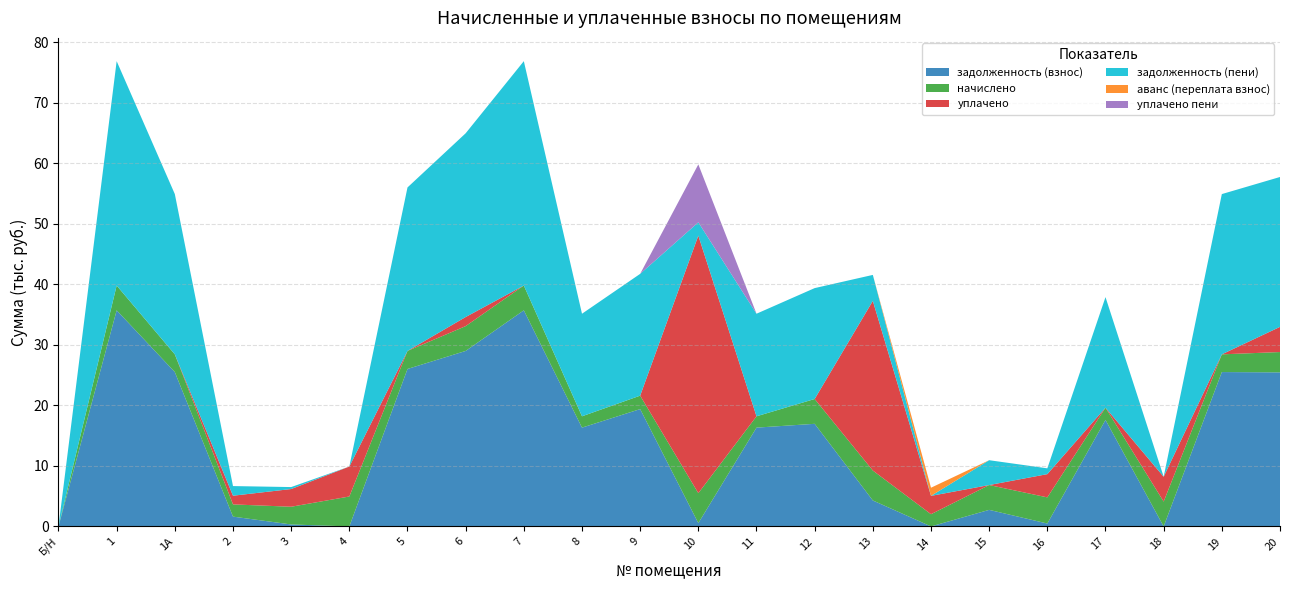

Reading right to left, extract all data points from this chart.

задолженность (взнос): 25443.2	25494.0	0.0	17591.0	479.6	2733.9	0.0	4286.5	16946.0	16316.2	549.2	19375.4	16316.2	35691.6	28982.6	26003.9	0.0	325.0	1619.0	25494.0	35691.6	0.0
начислено: 3357.9	2925.0	4100.9	2018.2	4317.3	4100.9	2018.2	4943.2	4100.9	1872.0	4943.2	2223.0	1872.0	4095.0	4100.9	2983.5	4943.2	2925.0	2018.2	2925.0	4095.0	0.0
уплачено: 4157.0	0.0	4101.8	0.0	3837.6	0.0	3027.7	28022.4	0.0	0.0	42535.7	0.0	0.0	0.0	1500.0	0.0	4944.1	2925.0	1435.0	0.0	0.0	0.0
задолженность (пени): 24754.5	26469.0	0.0	18263.7	959.4	4100.9	0.0	4286.8	18313.0	16940.2	2197.0	20116.4	16940.2	37056.6	30349.5	26998.4	0.0	325.0	1591.8	26469.0	37056.6	0.0
аванс (переплата взнос): 0.0	0.0	0.8	0.0	0.0	0.0	1345.5	0.0	0.0	0.0	0.0	0.0	0.0	0.0	0.0	0.0	0.4	0.0	0.0	0.0	0.0	0.0
уплачено пени: 0.0	0.0	0.0	0.0	0.0	0.0	0.3	0.0	0.0	0.0	9565.2	0.0	0.0	0.0	0.0	0.0	0.0	0.0	0.0	0.0	0.0	0.0